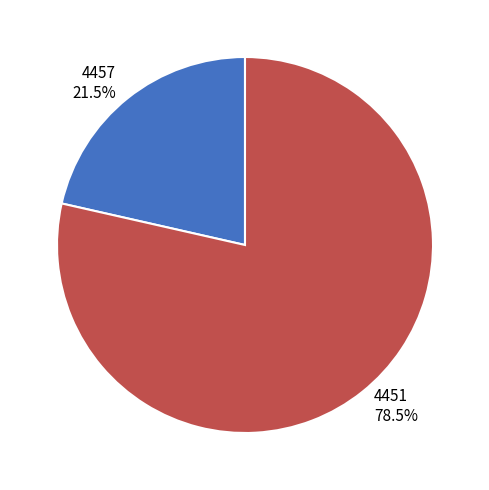

Between 4457 and 4451, which is larger?

4451